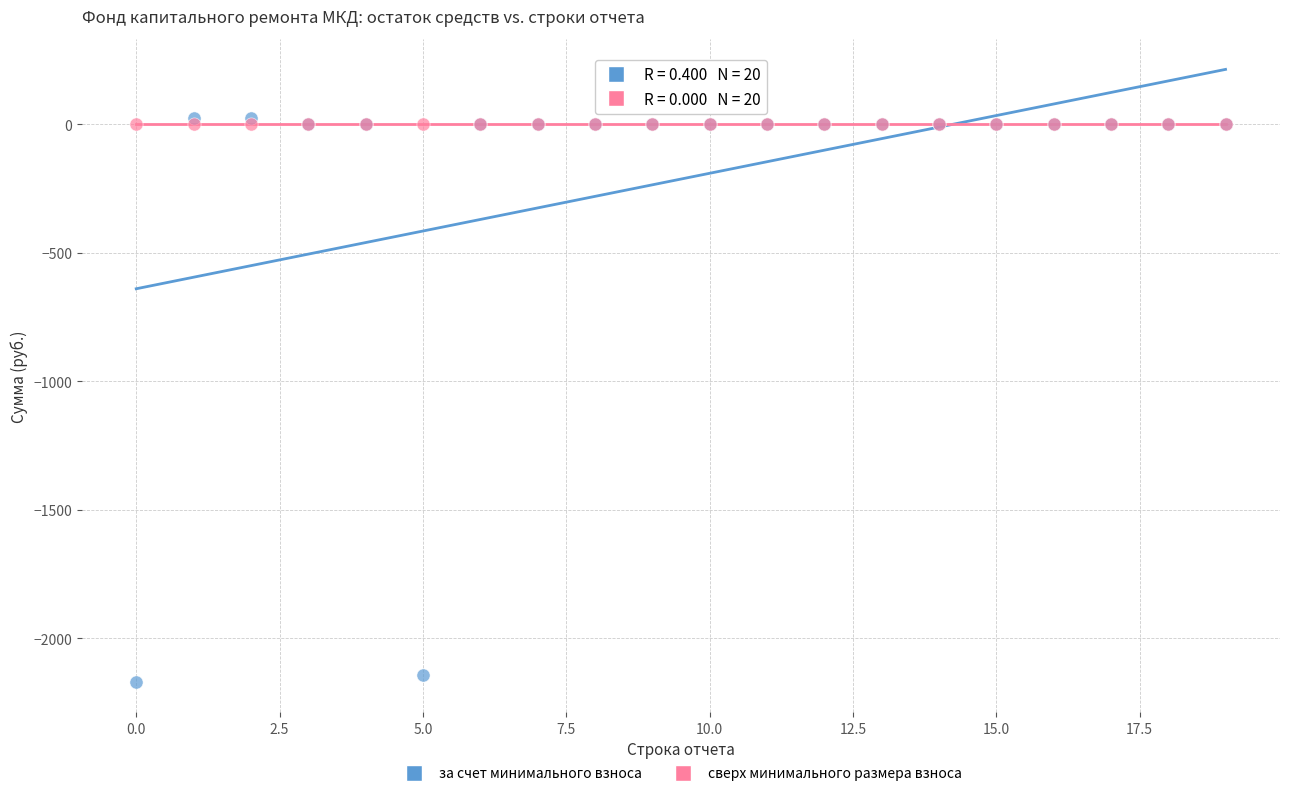

What are all the series names shown in the legend?

за счет минимального взноса, сверх минимального размера взноса